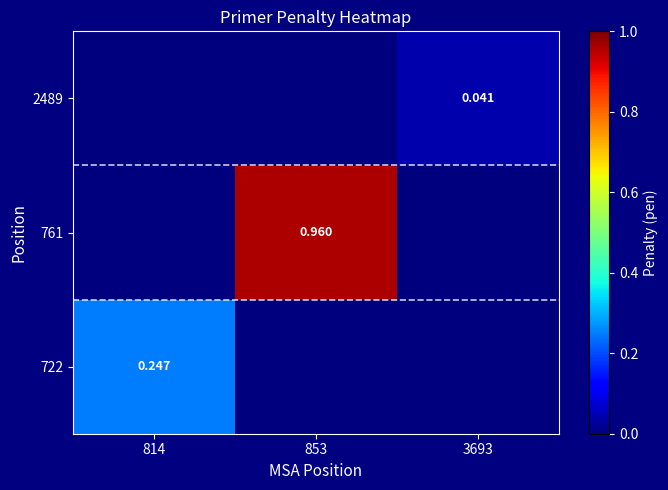

At which label is 722 closest to 0?

853